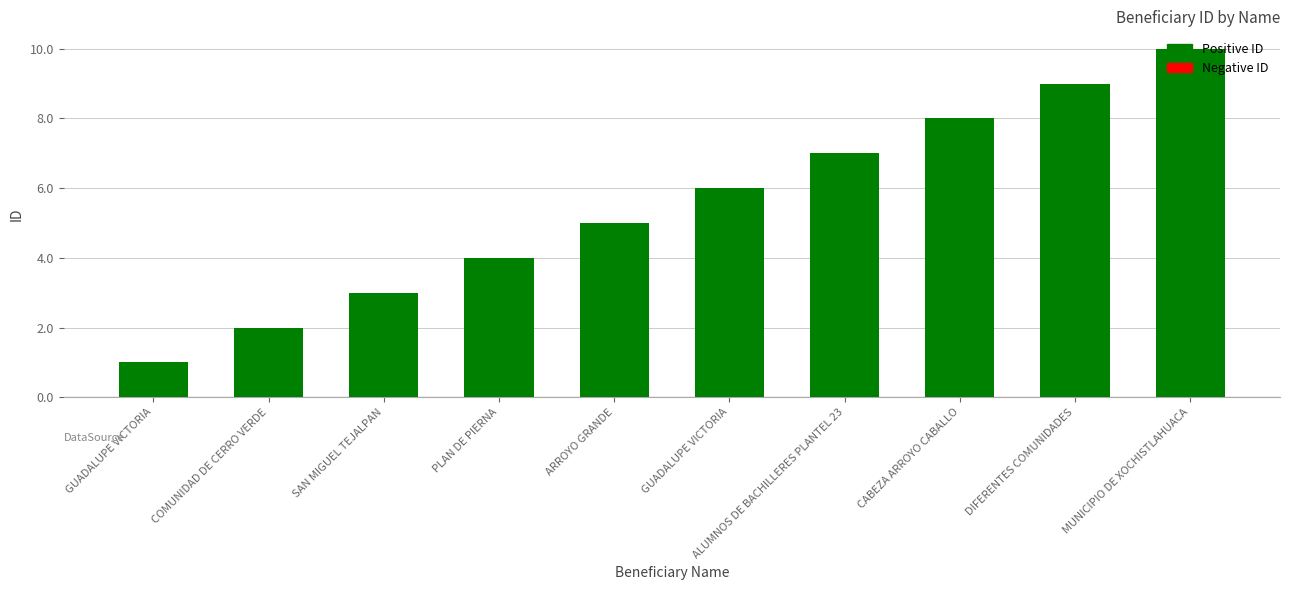

What is the difference between the maximum and minimum values?

9